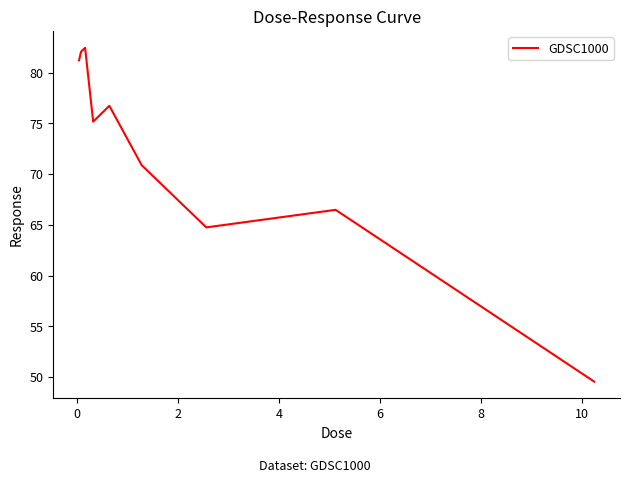

What is the difference between the maximum and minimum values?

32.9